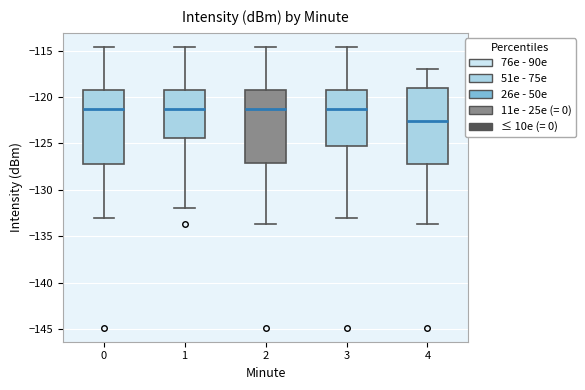

Where does the median line of the box at x = 1 sit on the y-axis? The values are not printed on the chart, so give them approximately, as read against the axis.

-121.5